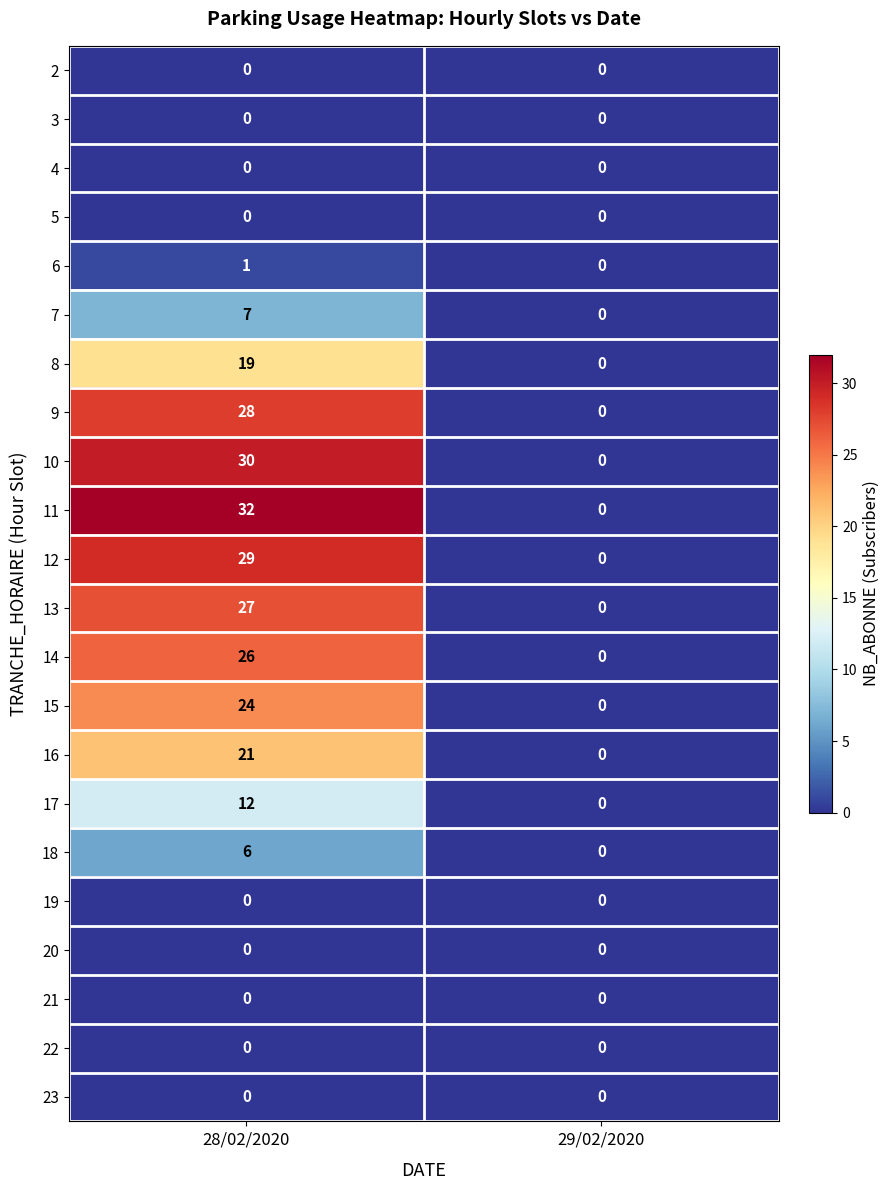

Which series has the widest spread of values?

11